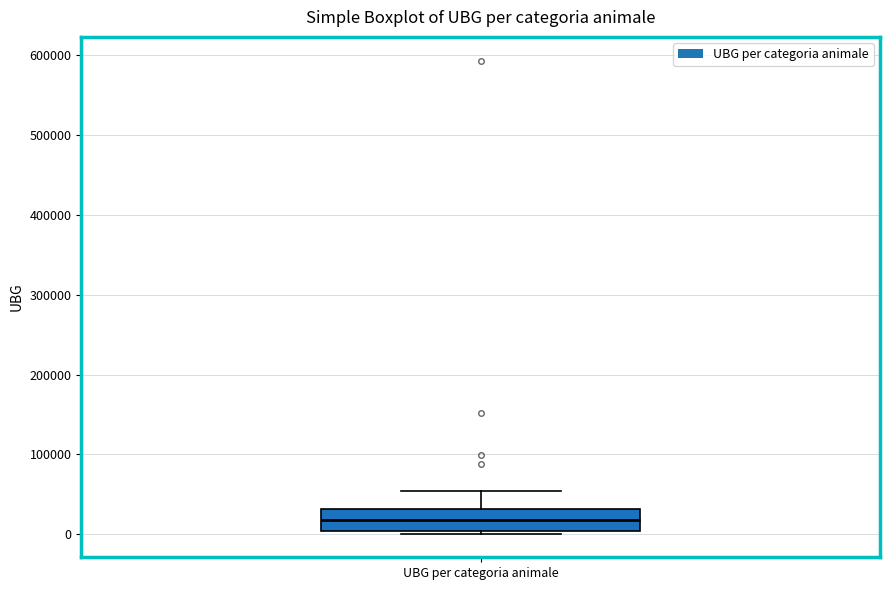

Read this box plot against the y-axis: the position of the median line, the range covered by the box, and the ends of both whiskers. The values are not printed on the chart, so give them approximately, as read against the axis.

median 20000, box 0 to 30000, whiskers 0 to 50000